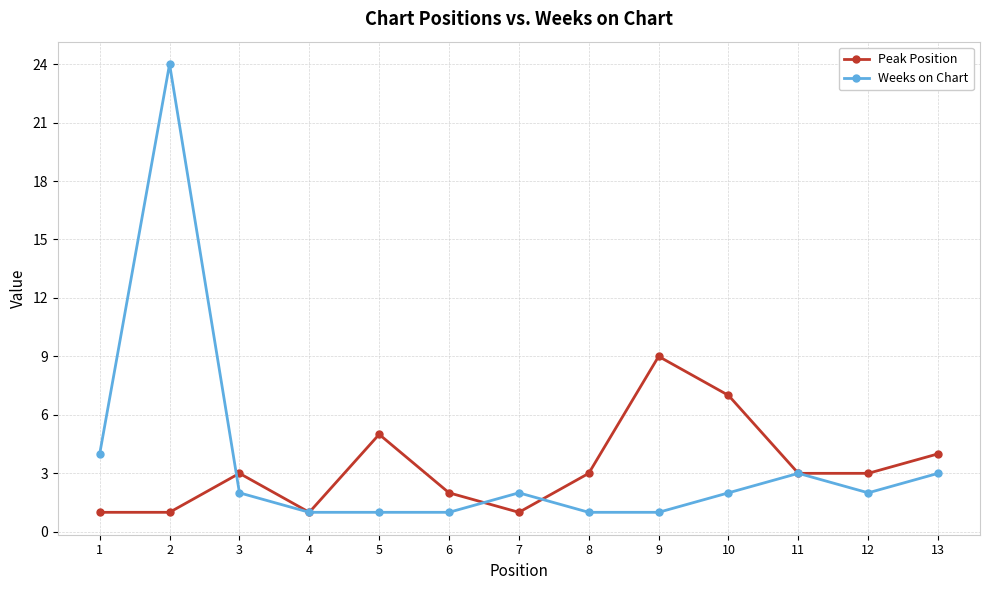

At 12, list the series in order from largest to smallest.

Peak Position, Weeks on Chart